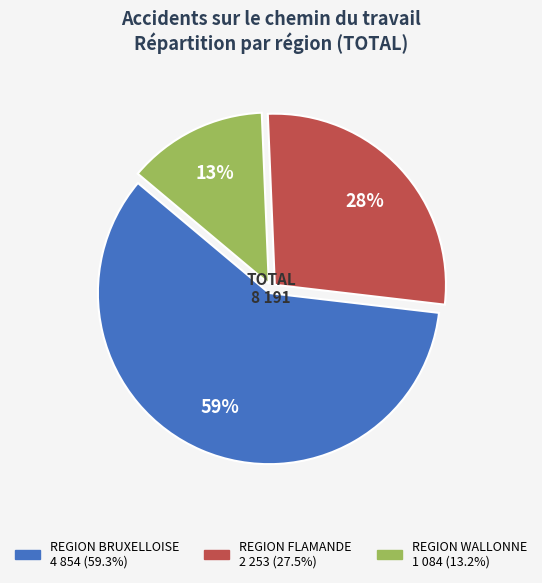

What is the smallest slice in the pie chart?

REGION WALLONNE